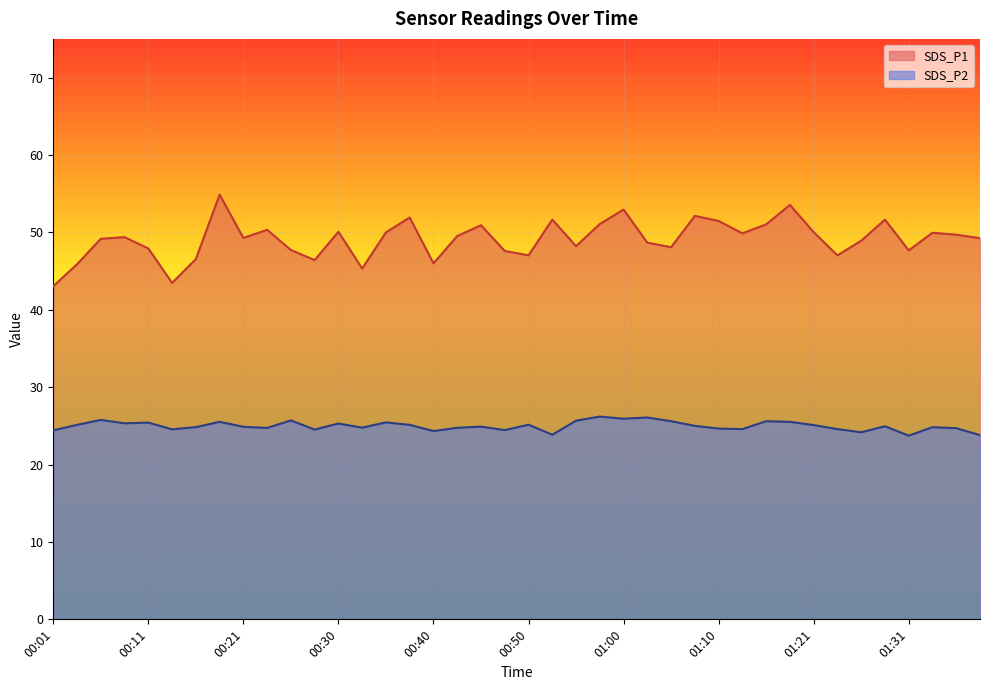

In SDS_P2, how many points are lower than both neighbors (excluding endpoints)?

12